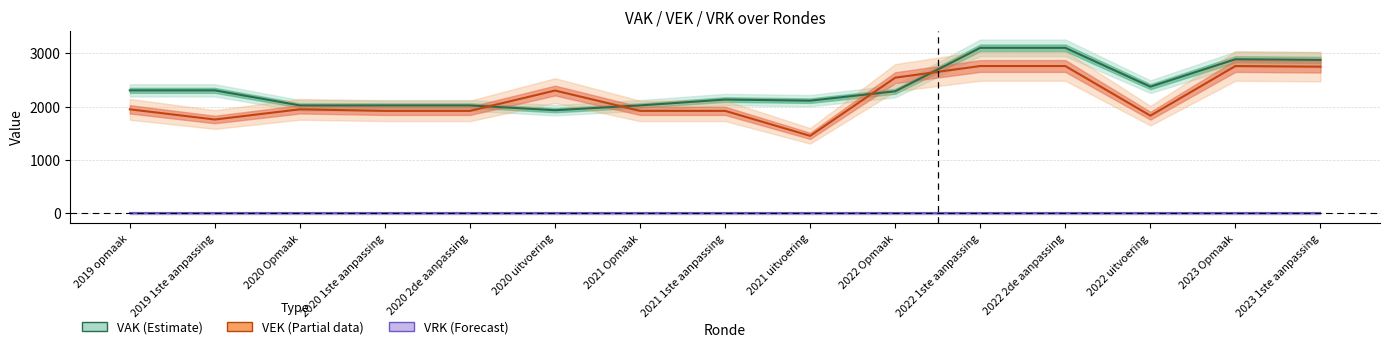

What is the label of the 9th point from the left?

2021 uitvoering